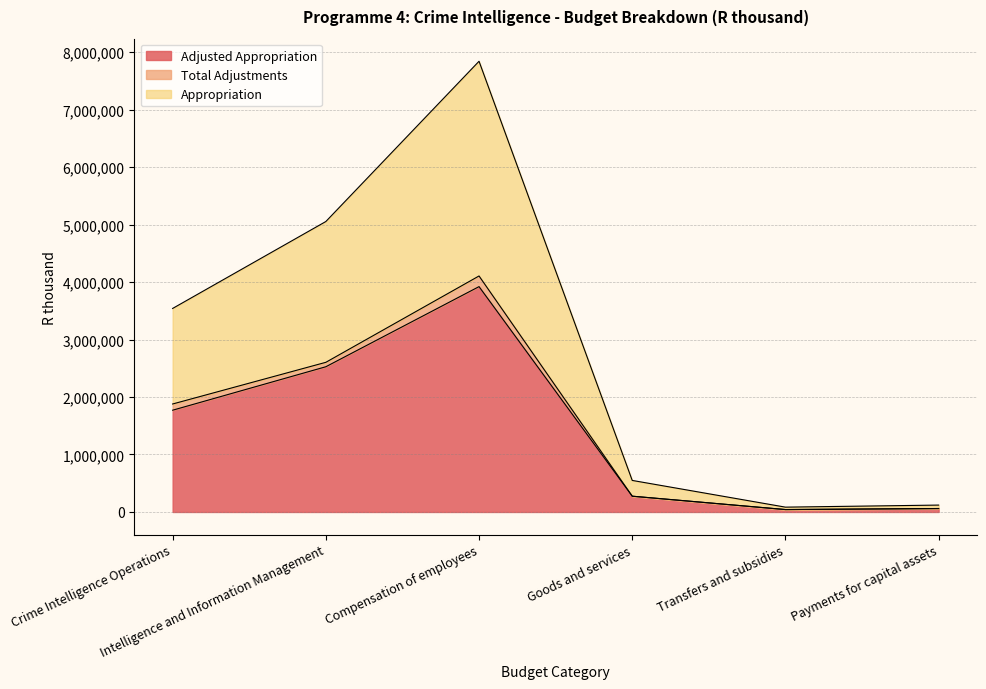

What is the value of the Appropriation point at the 6th from the left?

119810